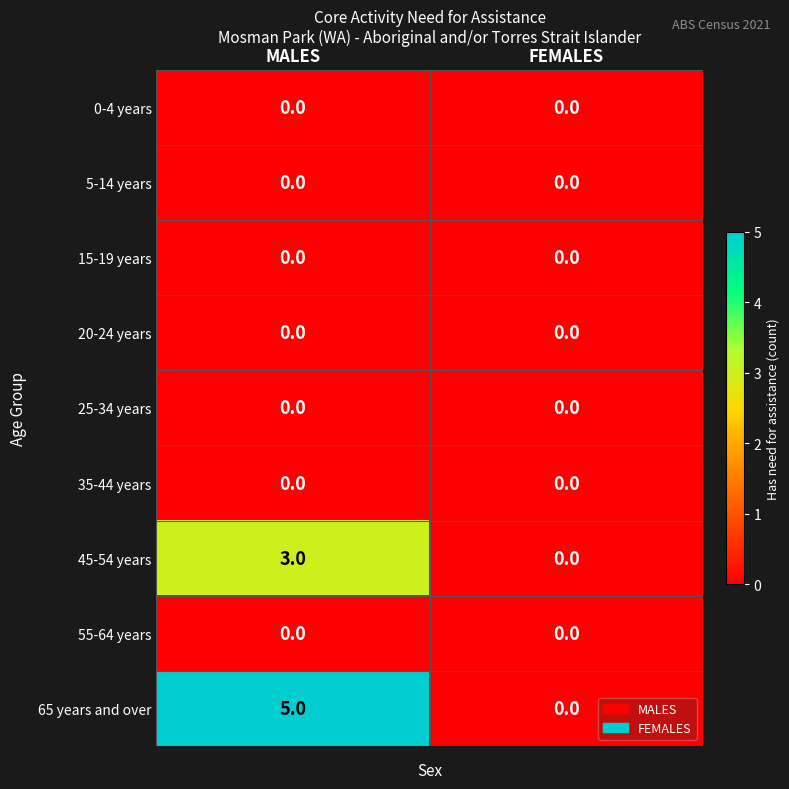

True or false: 45-54 years has a value of 0 at FEMALES.

True